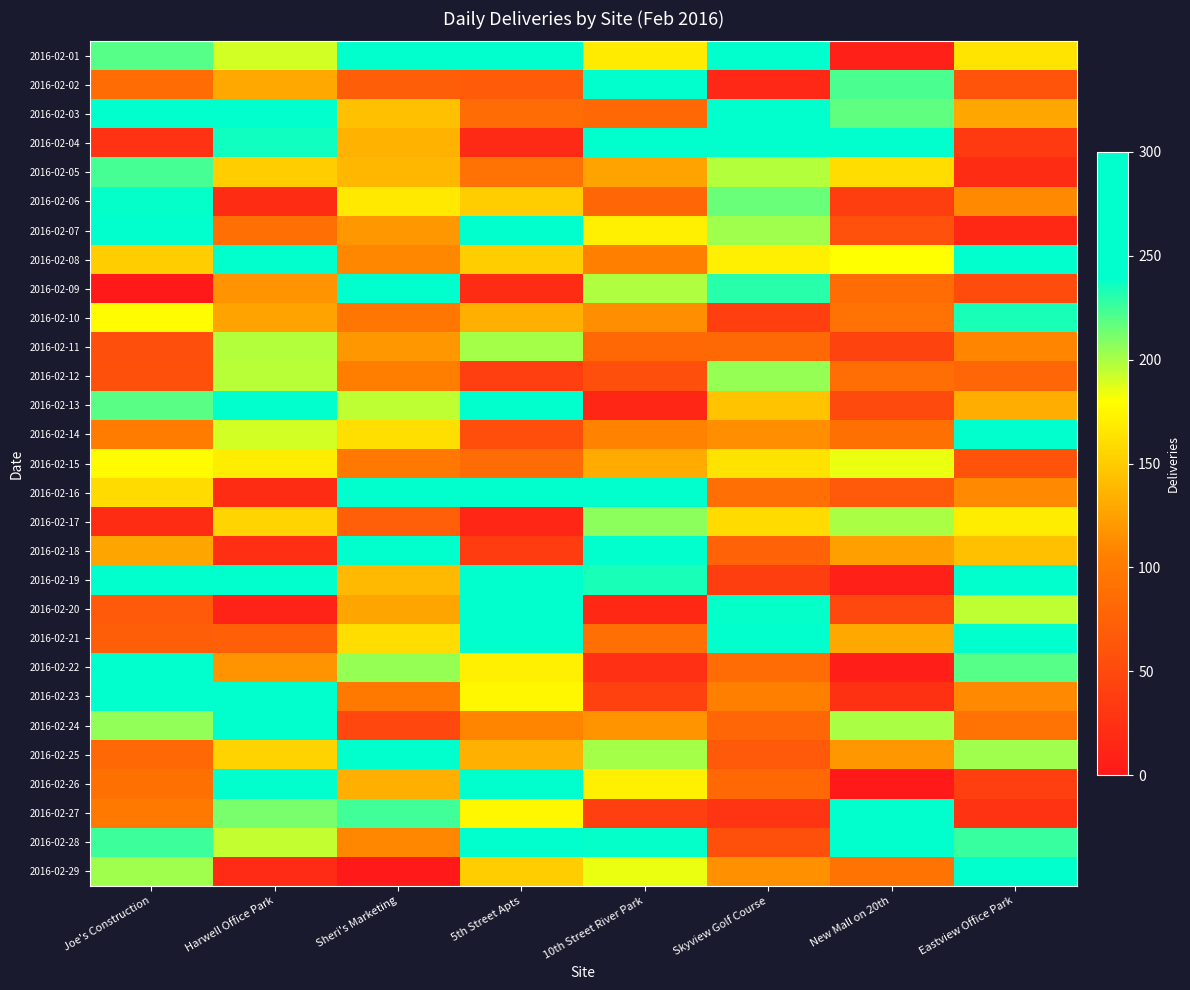

Which series has the largest total across all categories?

2016-02-28